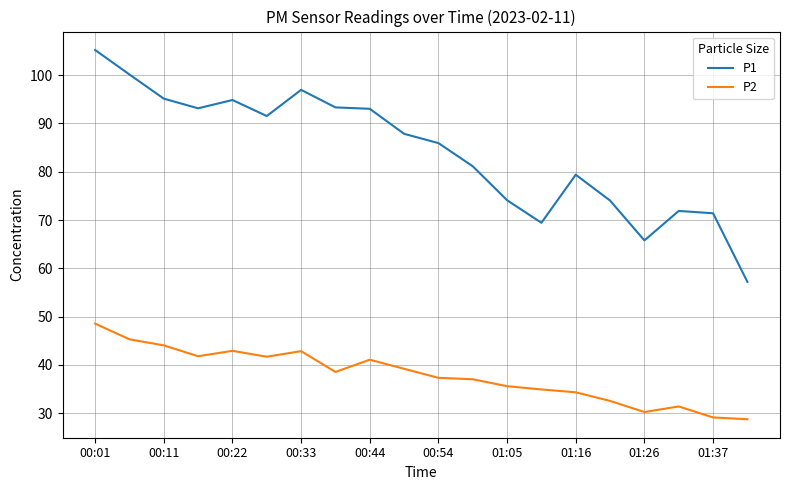

What are all the series names shown in the legend?

P1, P2